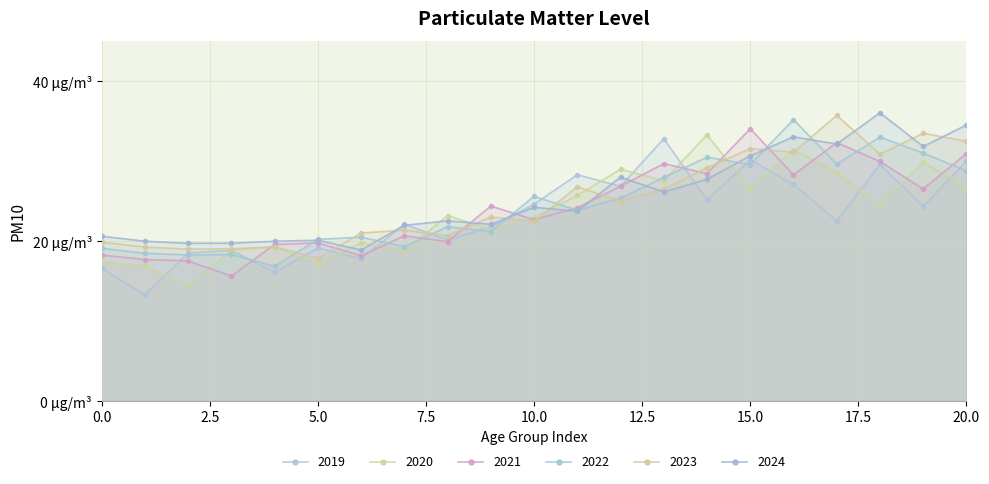

Between 0 and 9, which is larger?

9